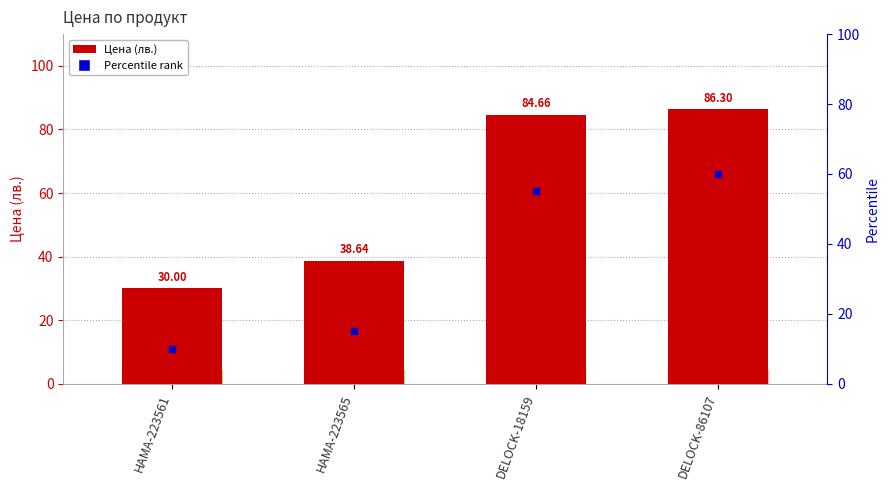

At which category is the sum across all series the highest?

DELOCK-86107